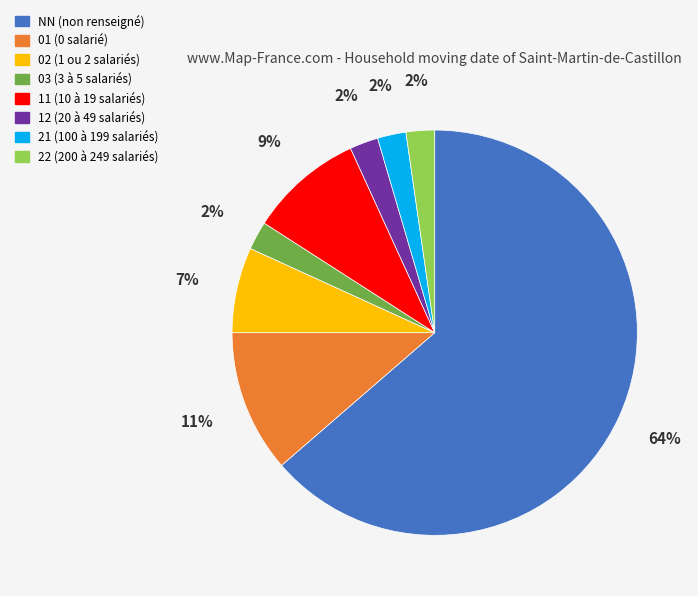

Between 11 (10 à 19 salariés) and NN (non renseigné), which is larger?

NN (non renseigné)